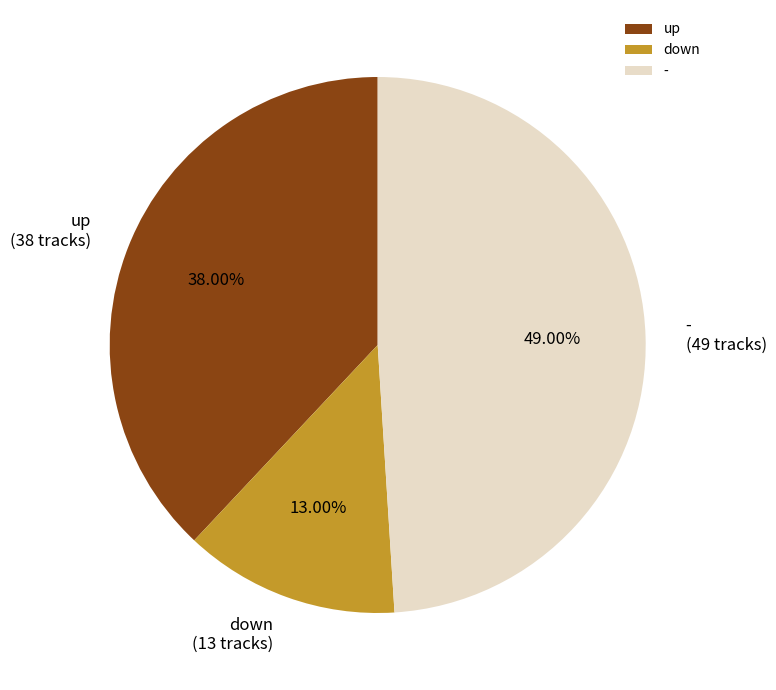

How many slices are in this pie chart?

3